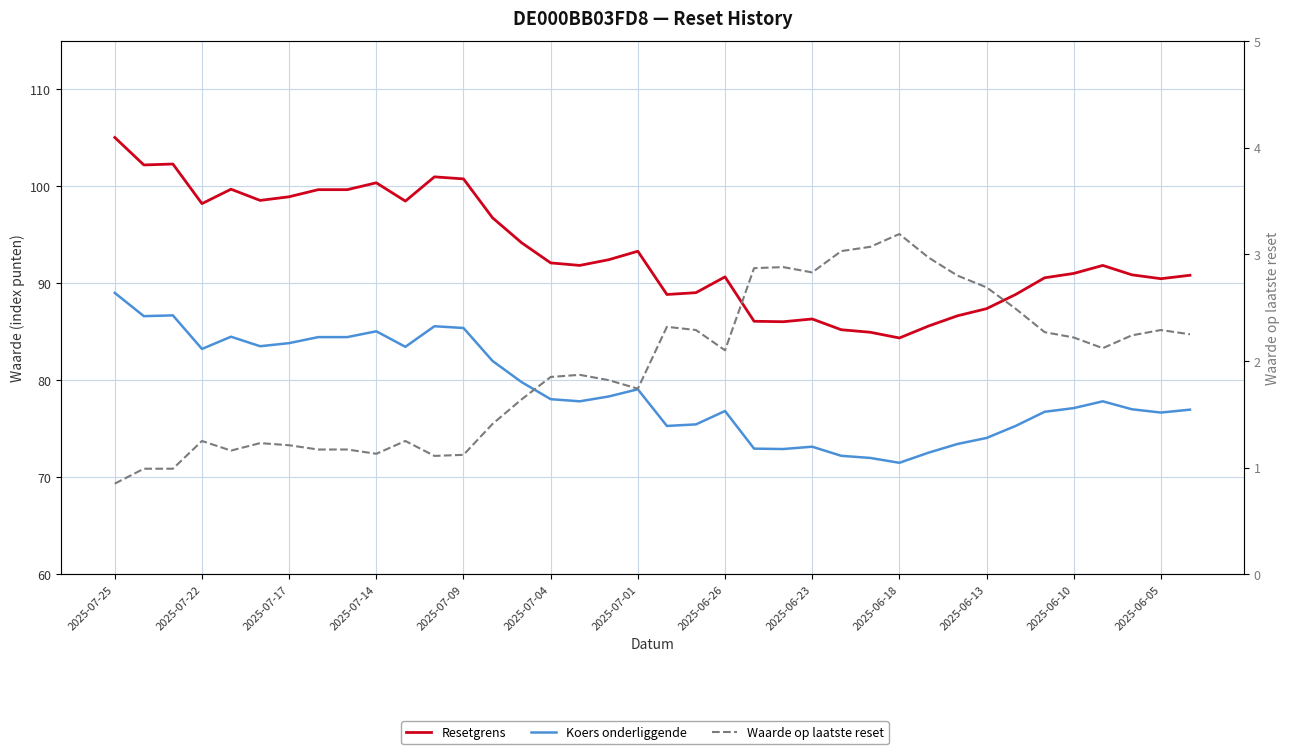

At which label does Waarde op laatste reset reach its minimum?

2025-07-25